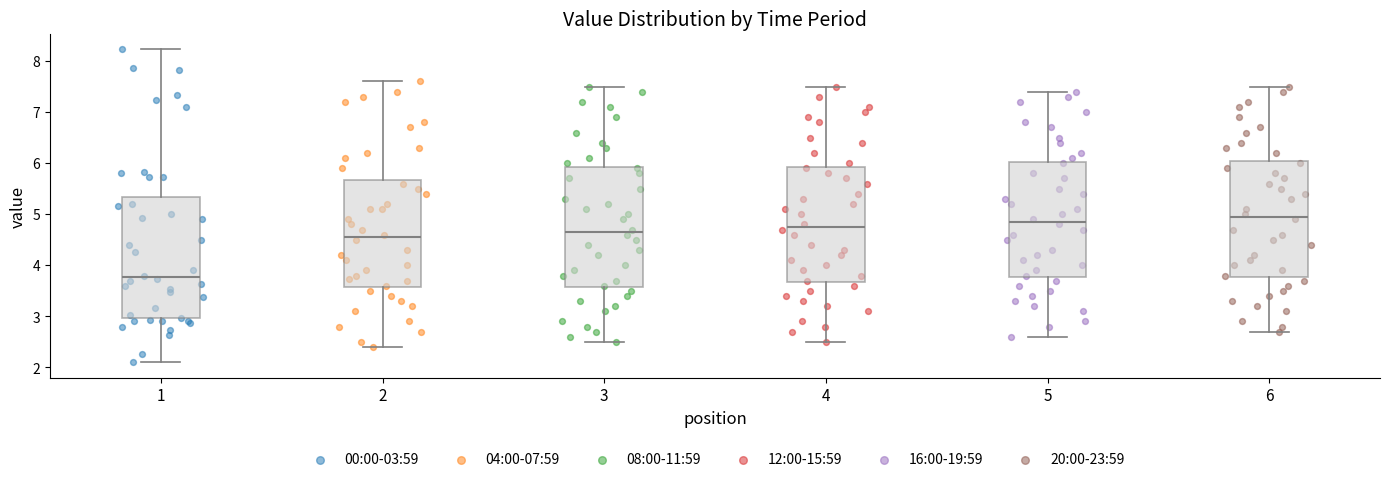

Which box's median line is the lowest?

1